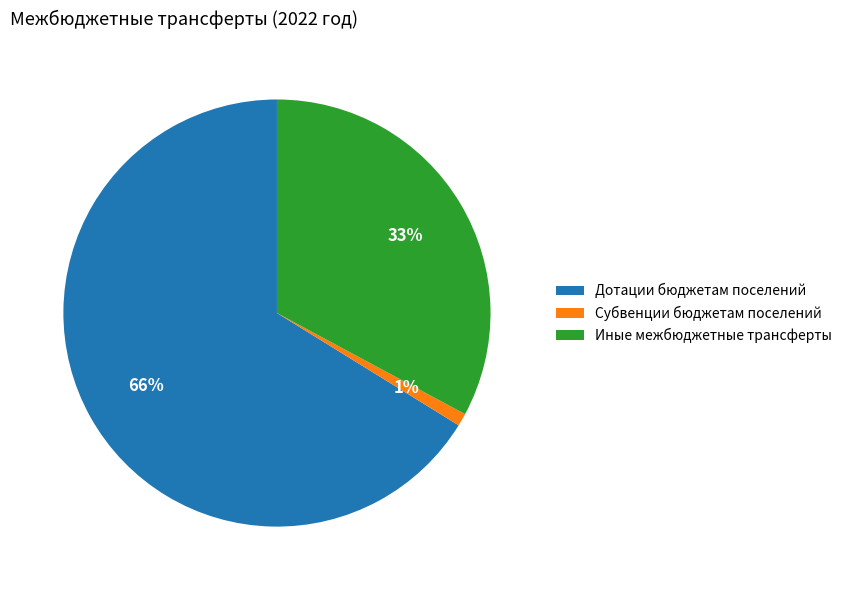

To the nearest percent, what percentage of the pie is Дотации бюджетам поселений?

66%